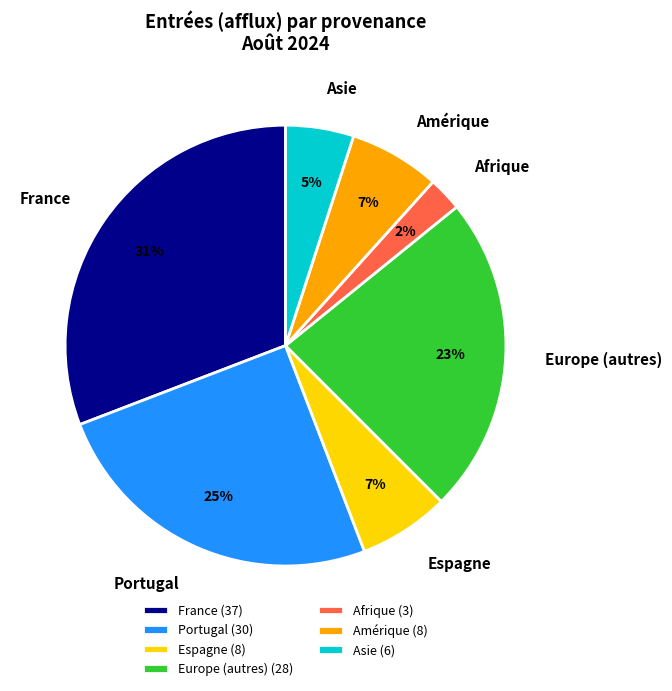

What is the smallest slice in the pie chart?

Afrique